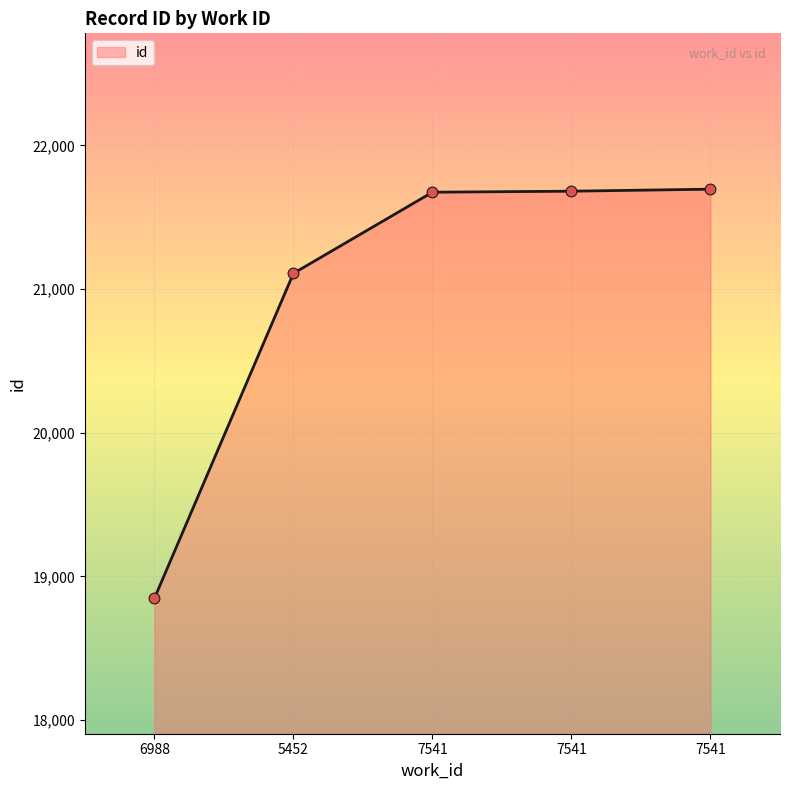

How many distinct data groups are displayed?

1